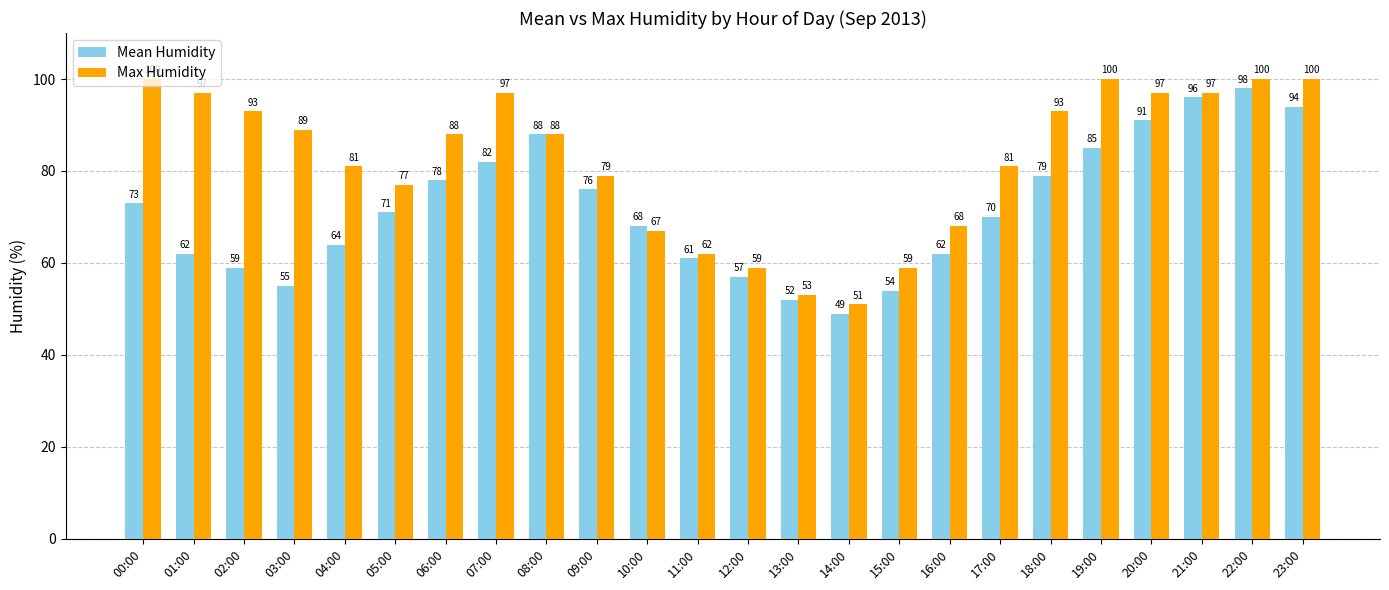

List the series in order of their overall mean, highest first.

Max Humidity, Mean Humidity